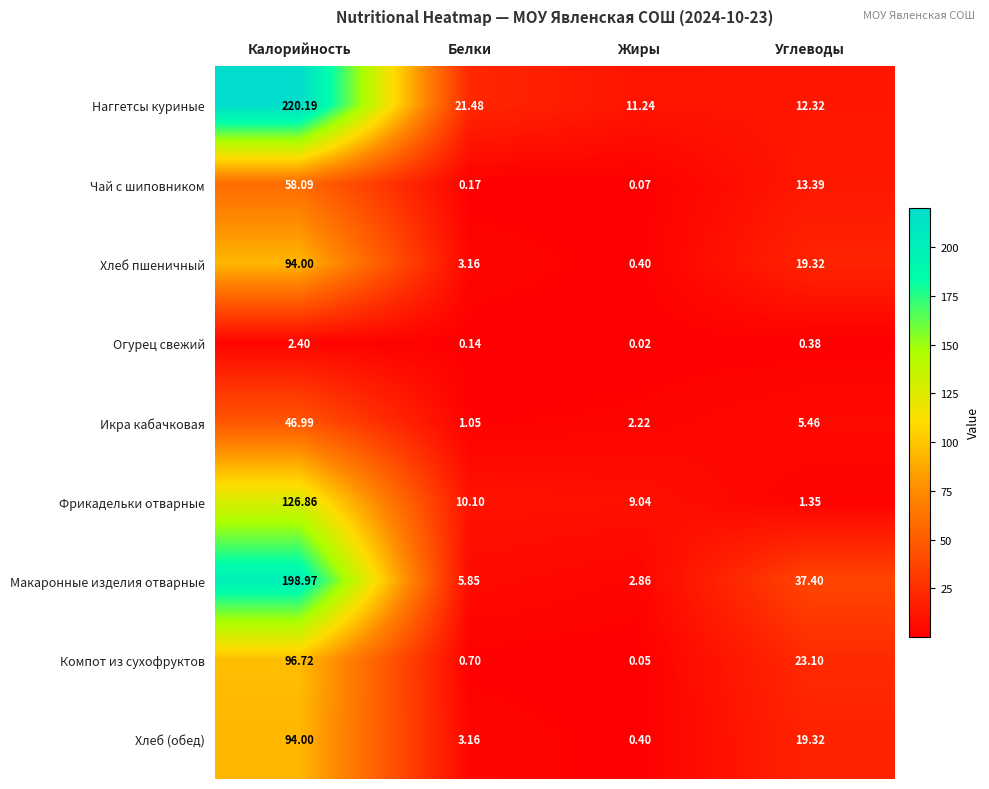

At which category is the sum across all series the highest?

Калорийность